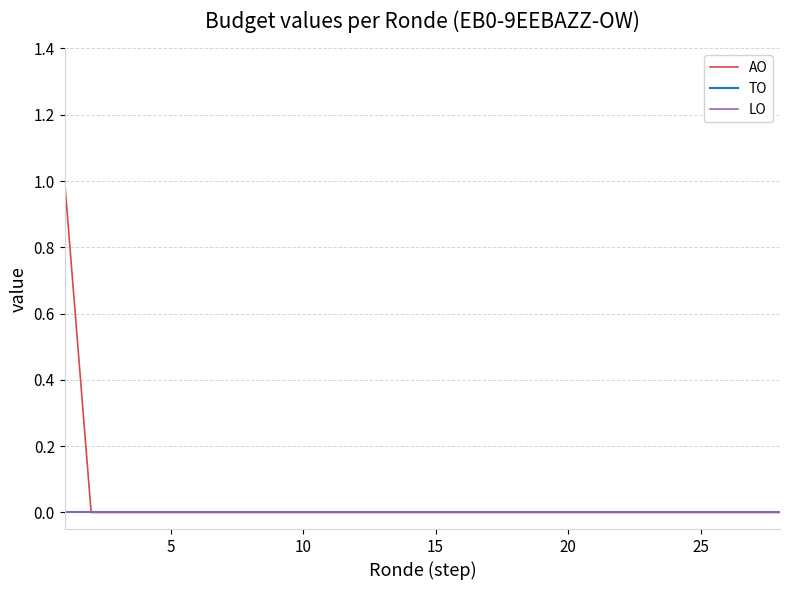

How many AO values are between 0 and 1?

28